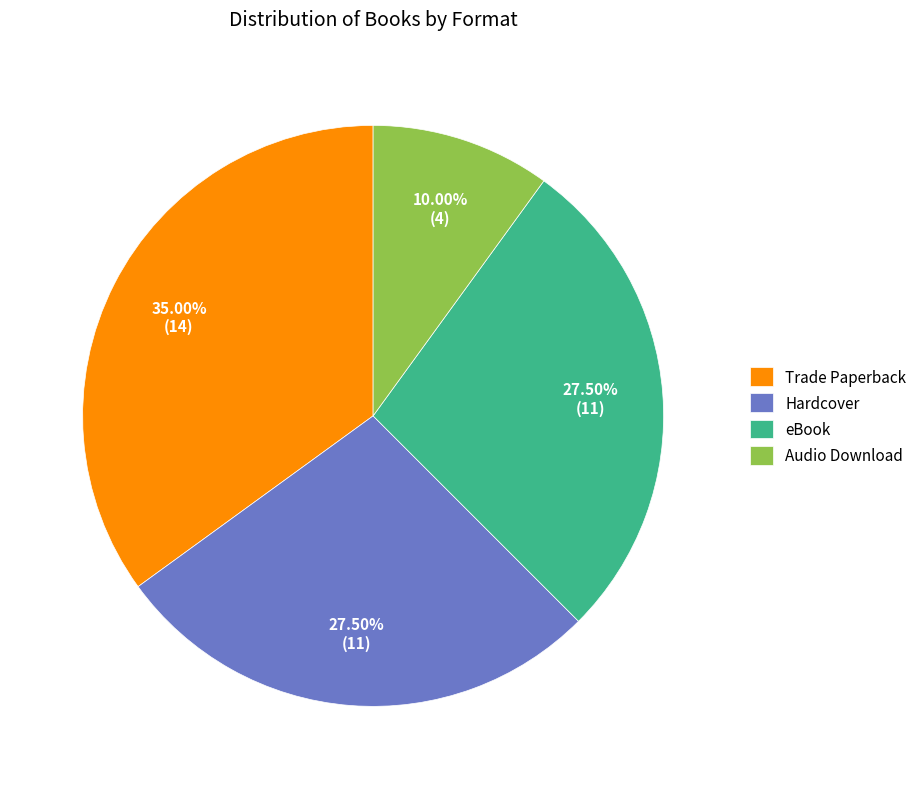

Between Hardcover and Trade Paperback, which is larger?

Trade Paperback